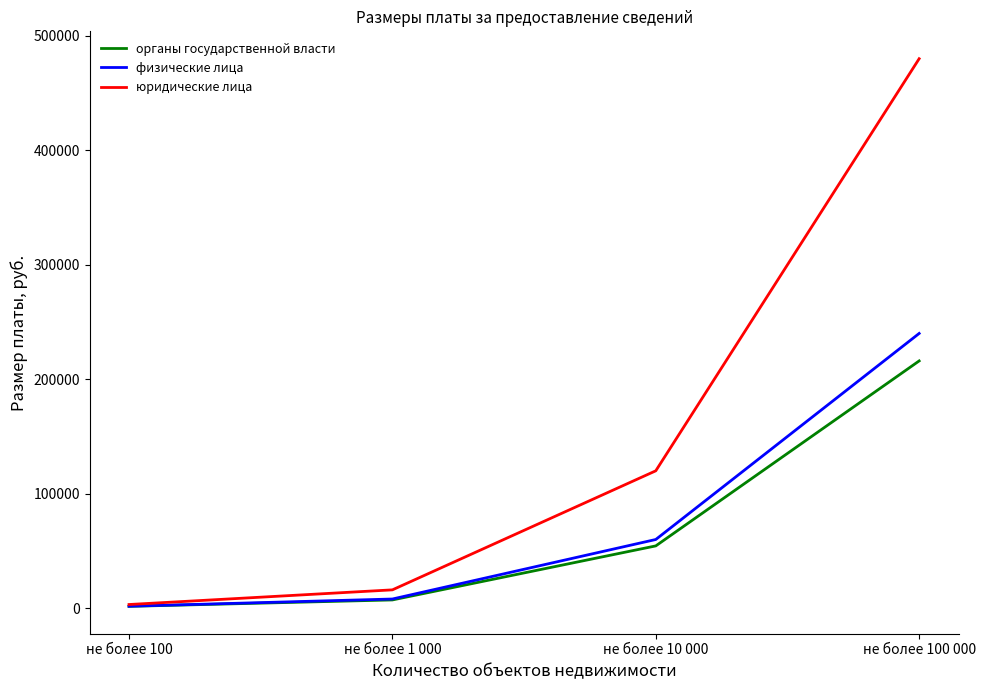

What is the maximum value shown in the chart?

480000